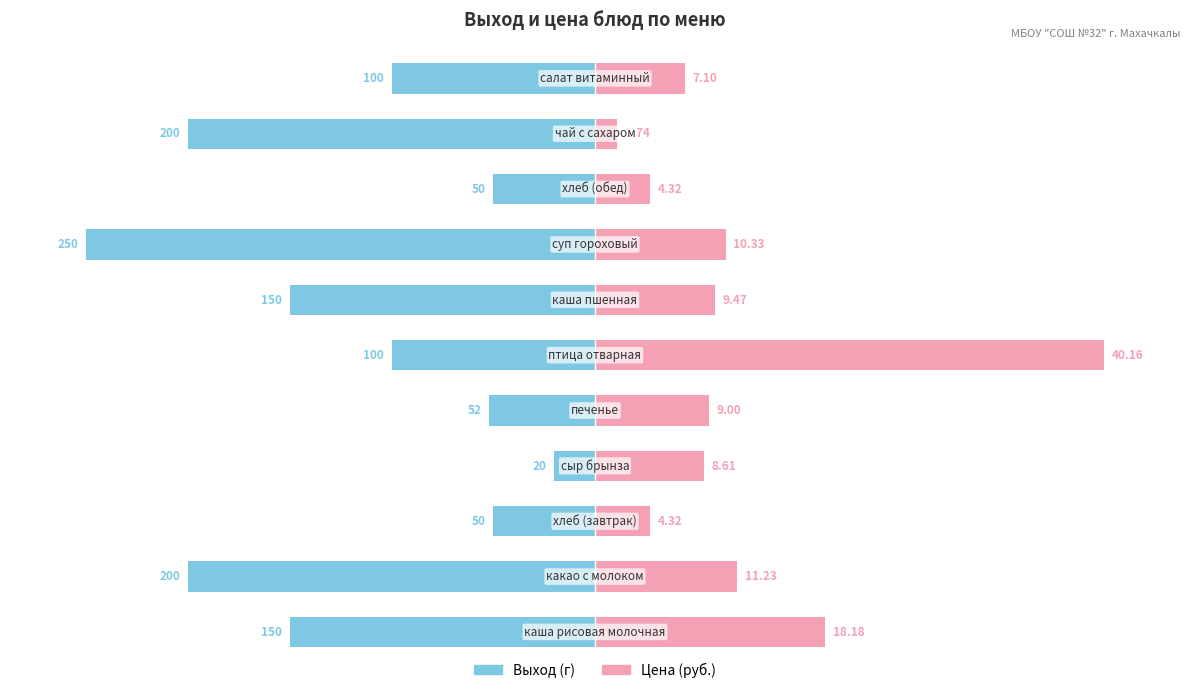

The Цена series shows 4.6 at 4. True or false?

False